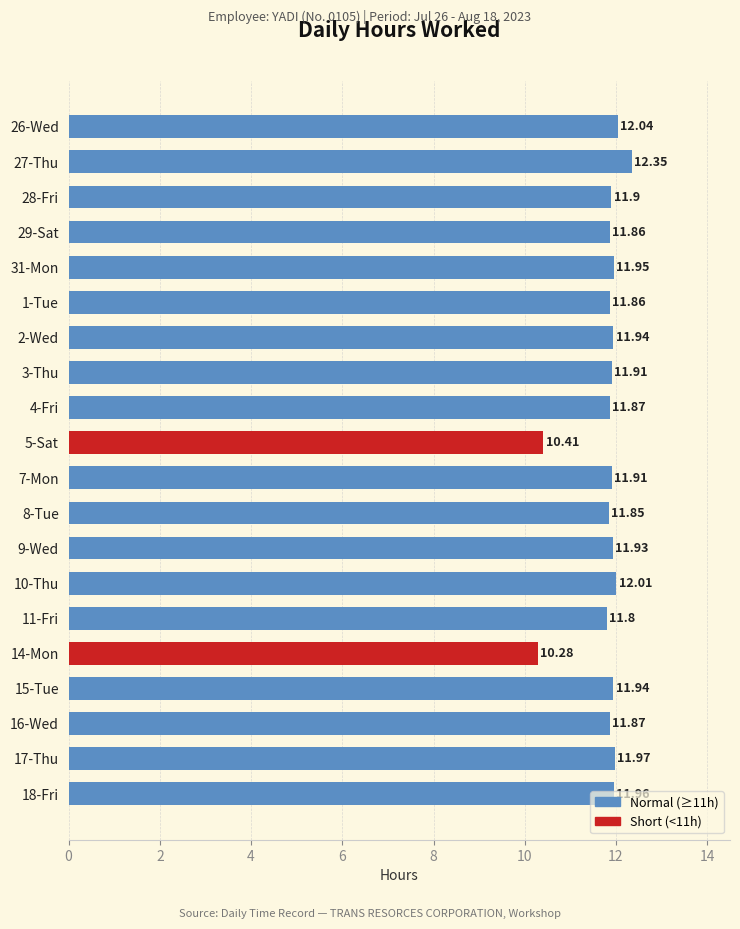

Approximately how many times larger is the value at 17-Thu compared to 3-Thu?

1.0